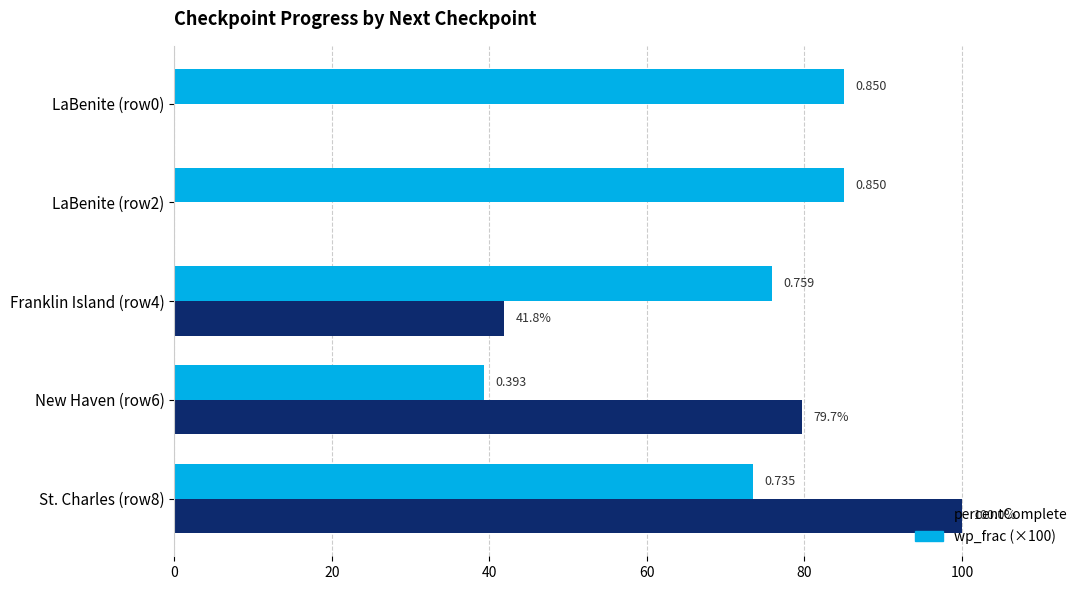

What are all the series names shown in the legend?

percentComplete, wp_frac (×100)